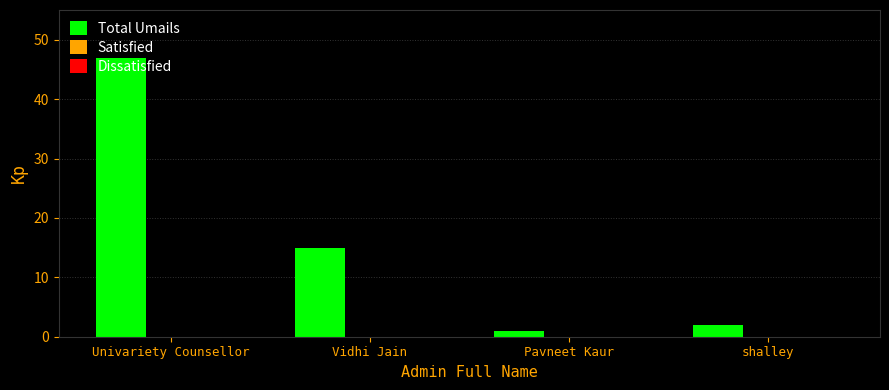

Where is the data nearest to the value 24?

Vidhi Jain